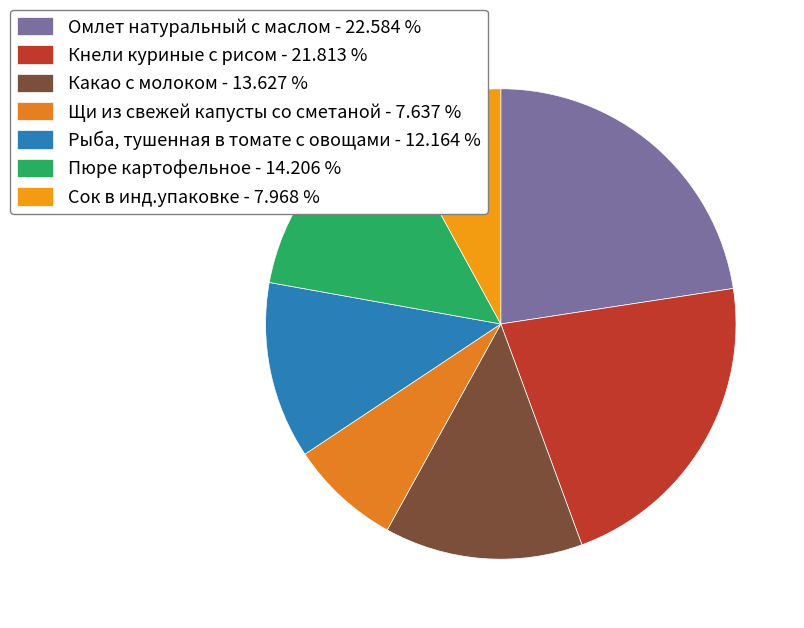

Count the number of slices in the pie.

7